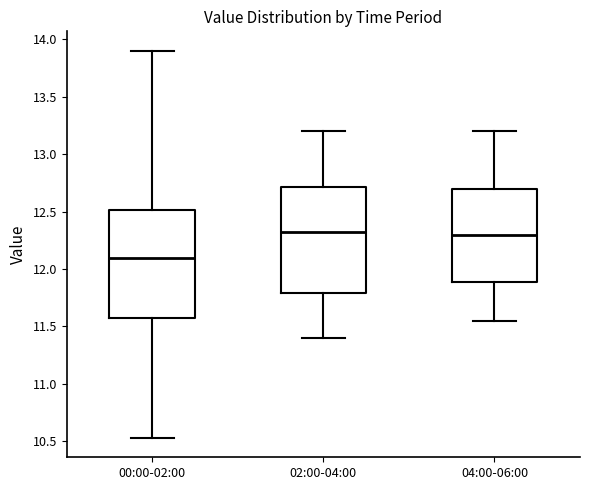

Reading left to right, transcribe this box plot: for each box, give where its median line is, the range the box spans, and where its two whiskers end, as read against the y-axis. The values are not printed on the chart, so give them approximately, as read against the axis.

00:00-02:00: median 12.10, box 11.60 to 12.50, whiskers 10.55 to 13.90
02:00-04:00: median 12.35, box 11.80 to 12.70, whiskers 11.40 to 13.20
04:00-06:00: median 12.30, box 11.90 to 12.70, whiskers 11.55 to 13.20